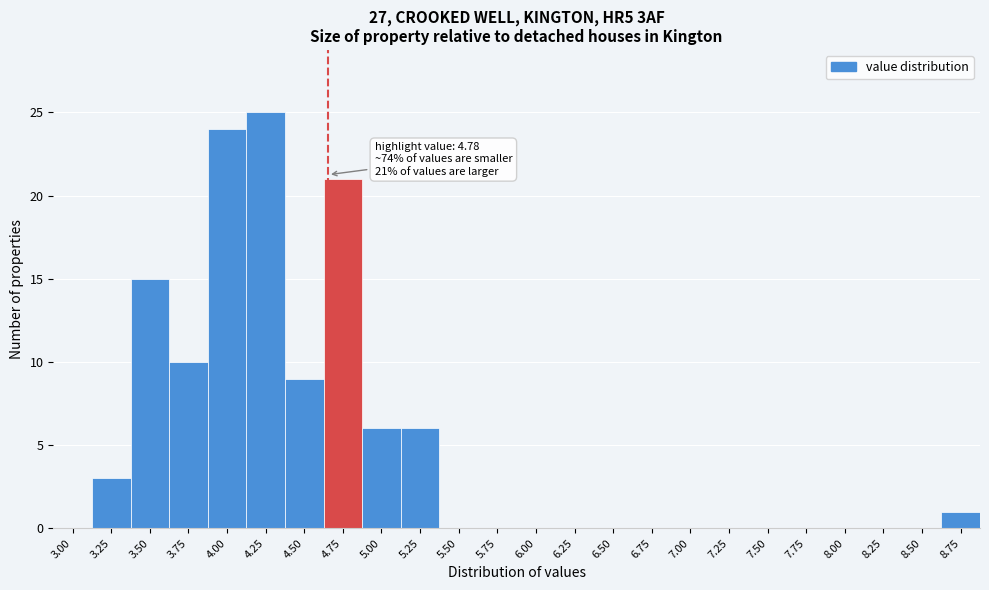

Reading left to right, transcribe all the data shown in this chart.

3.00=0	3.25=3	3.50=15	3.75=10	4.00=24	4.25=25	4.50=9	4.75=21	5.00=6	5.25=6	5.50=0	5.75=0	6.00=0	6.25=0	6.50=0	6.75=0	7.00=0	7.25=0	7.50=0	7.75=0	8.00=0	8.25=0	8.50=0	8.75=1